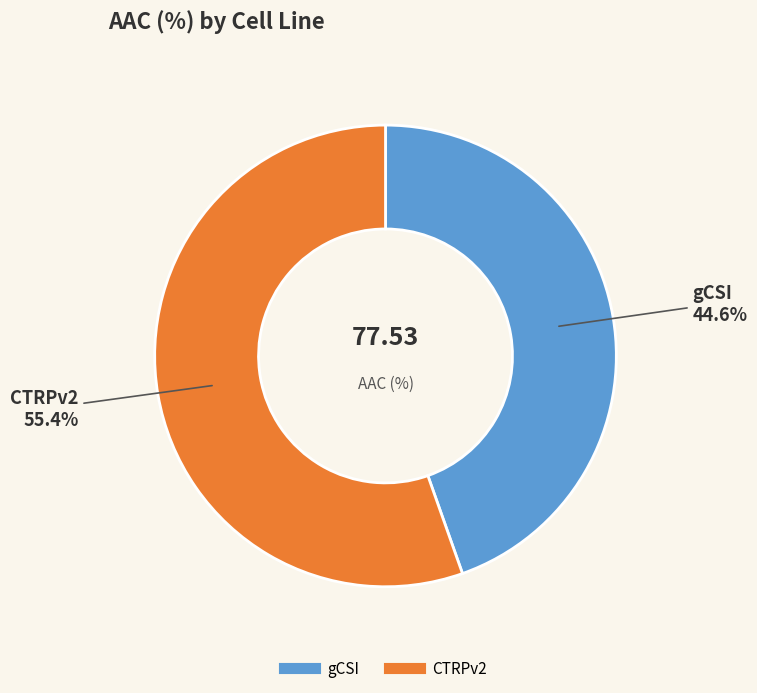

How many slices are in this pie chart?

2